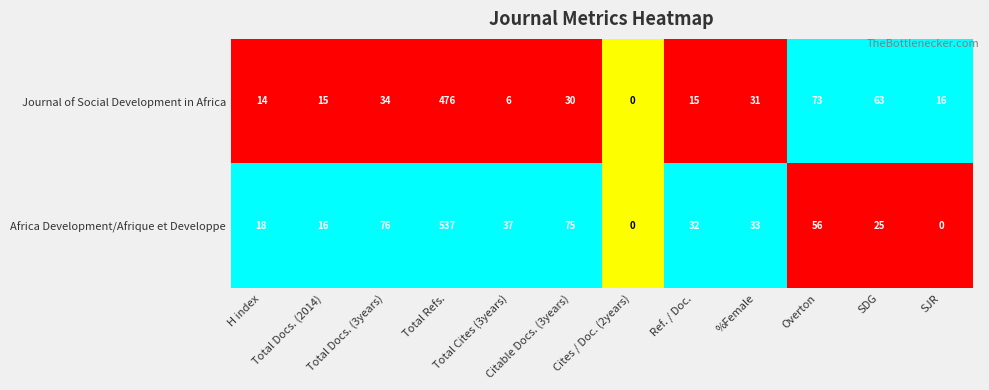

What is the maximum value shown in the chart?

537